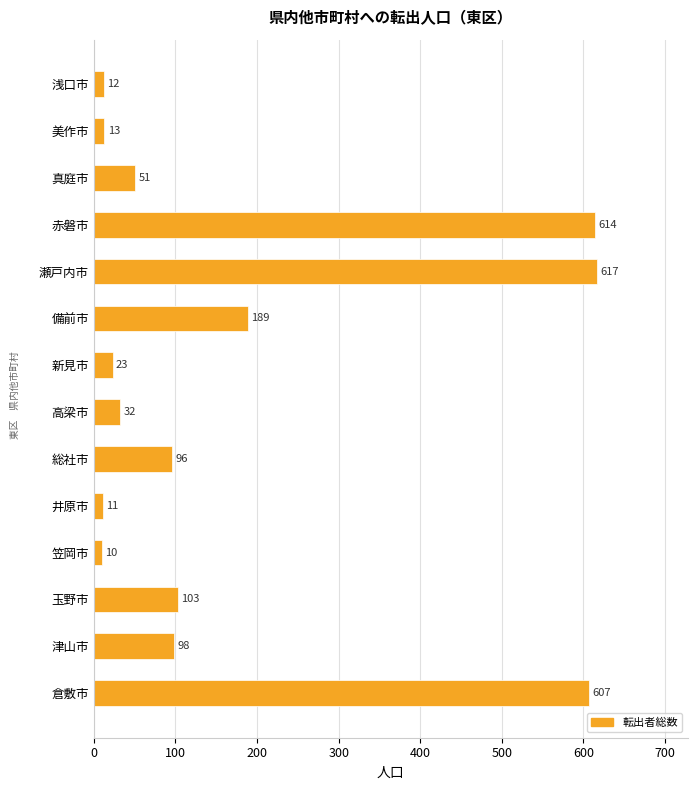

List the labels in order of value, smallest first.

笠岡市, 井原市, 浅口市, 美作市, 新見市, 高梁市, 真庭市, 総社市, 津山市, 玉野市, 備前市, 倉敷市, 赤磐市, 瀬戸内市